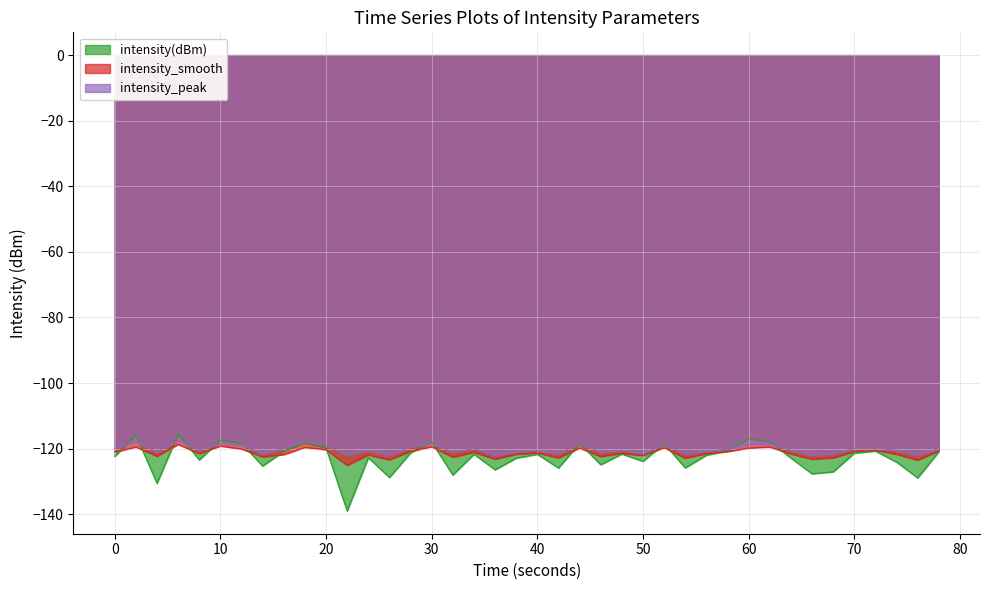

What is the maximum value for intensity(dBm)?

-115.5